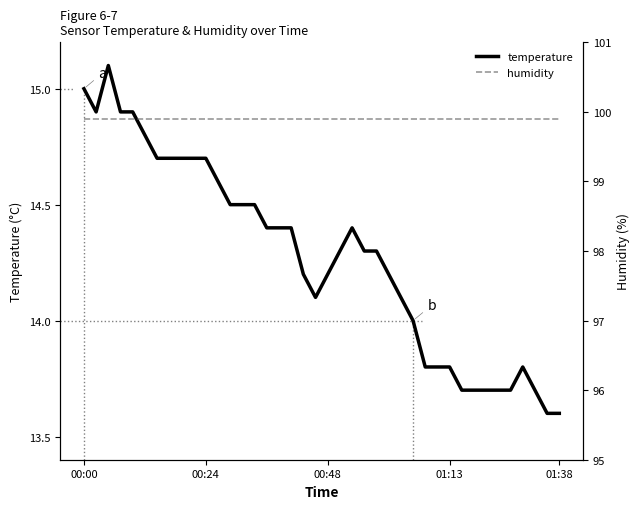

The value of humidity at 6 is 99.9. True or false?

True